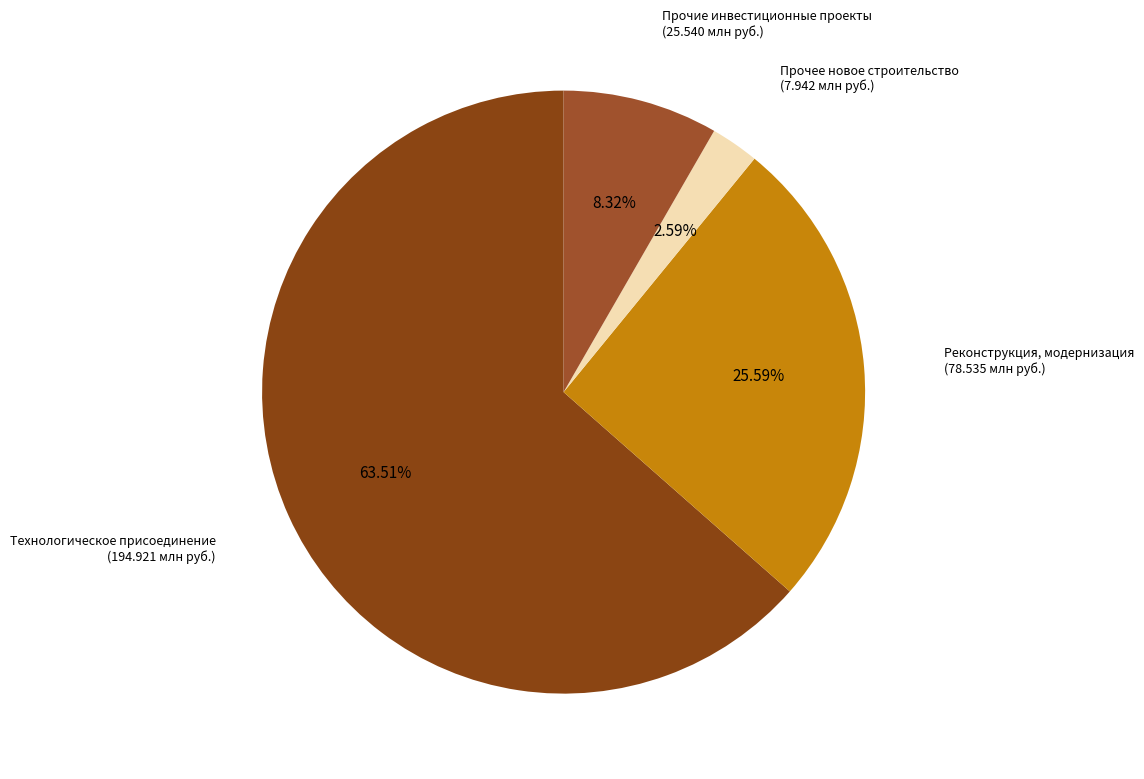

Which category has the biggest portion of the pie?

Технологическое присоединение